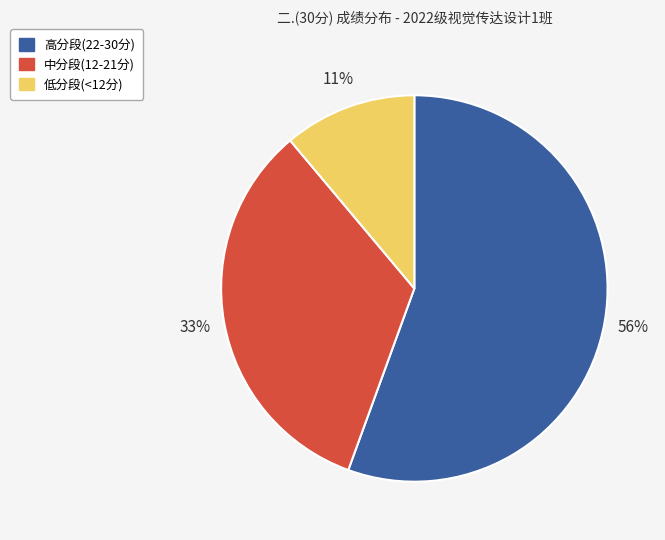

Count the number of slices in the pie.

3